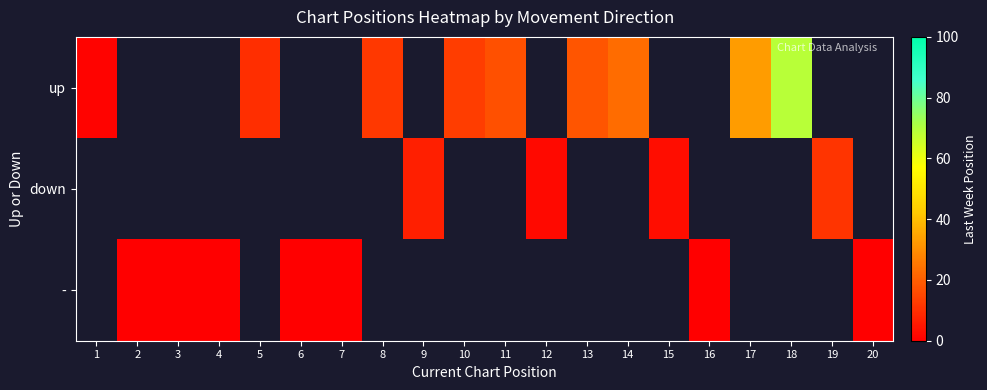

Which label corresponds to the largest value in the chart?

18